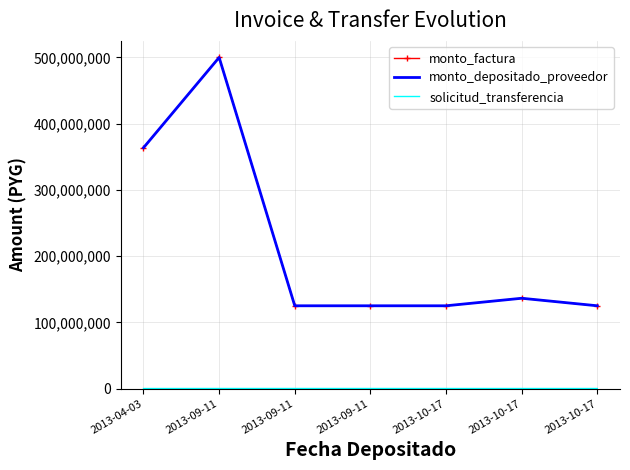

What is the difference between the maximum and second lowest values in the monto_depositado_proveedor series?

375000000